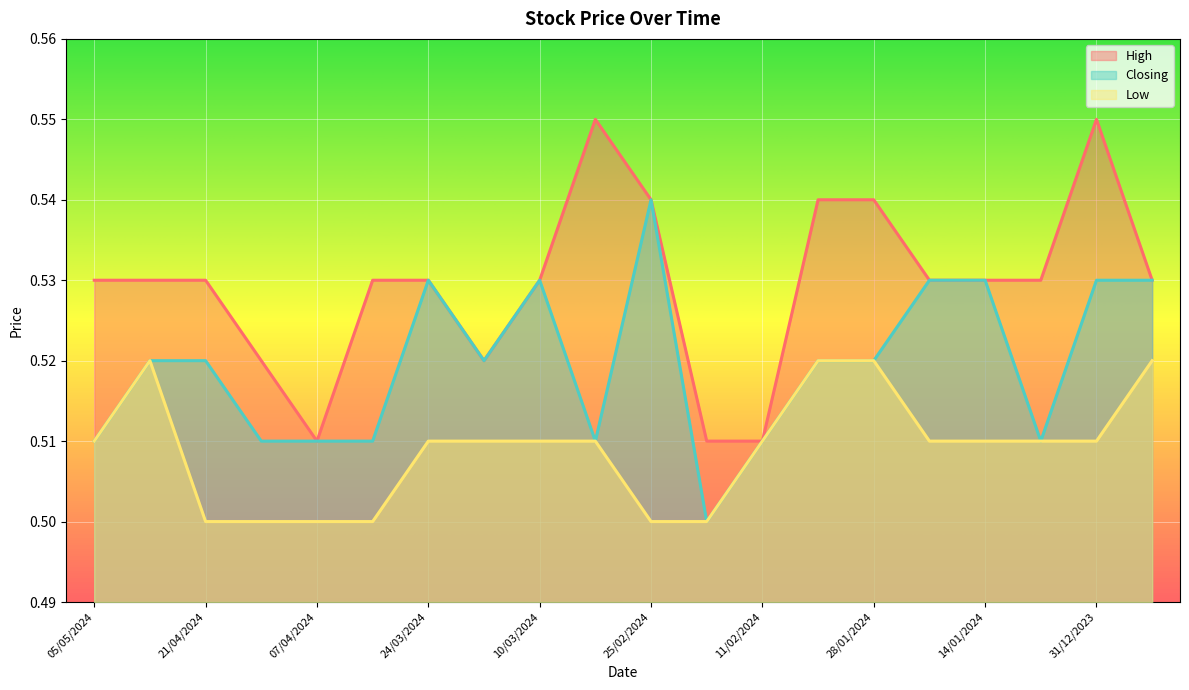

In Closing, how many points are higher than both neighbors (excluding endpoints)?

3